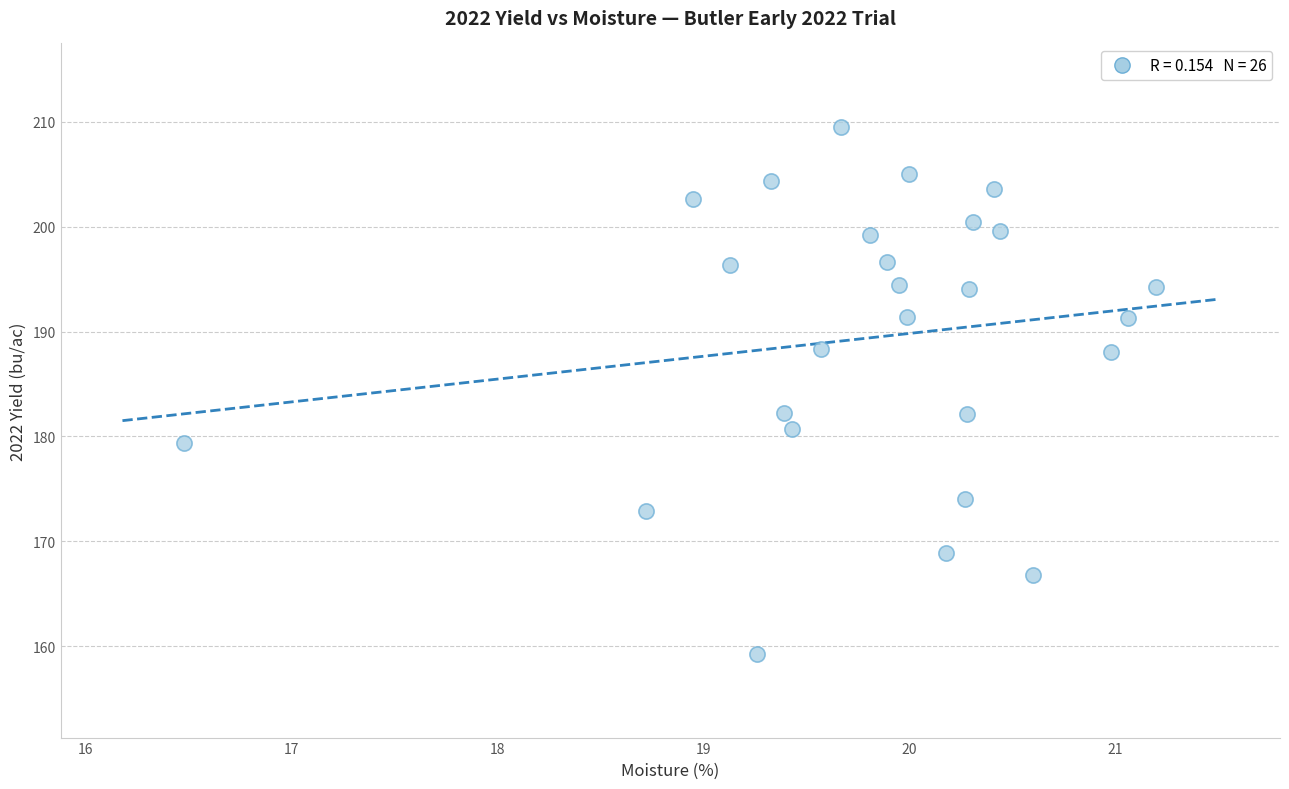

What is the range of X values (max minus min)?

4.7